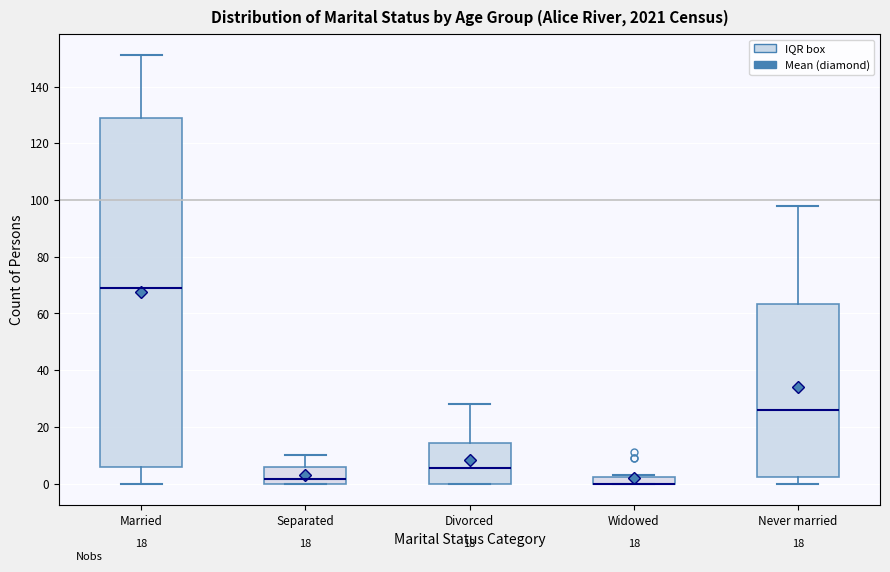

Comparing the boxes themselves (not the whiskers), which one is the tallest?

Married